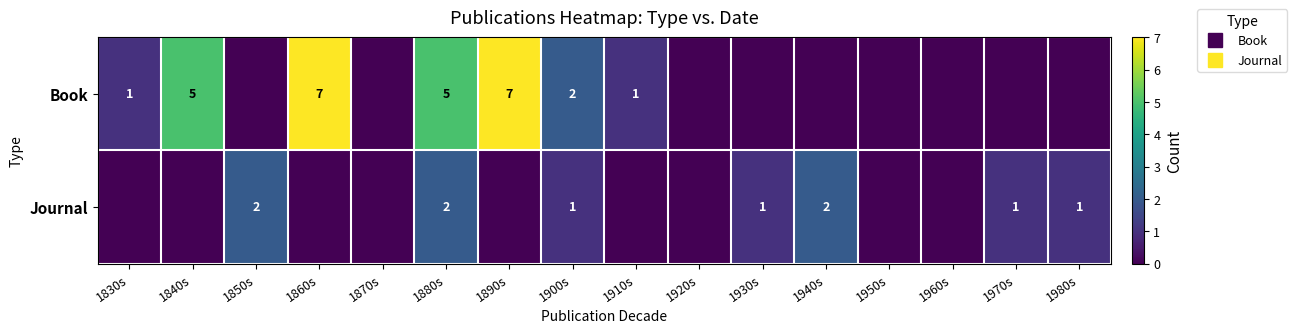

Is the value of Book at 1970s greater than the value of Journal at 1890s?

No